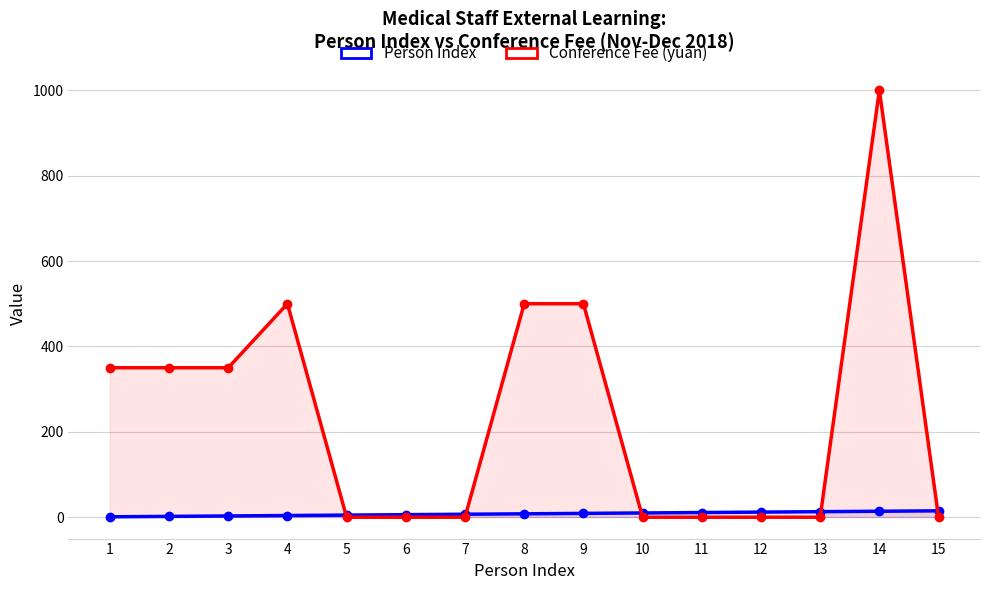

True or false: Conference Fee (yuan) has a value of -439 at 11.

False